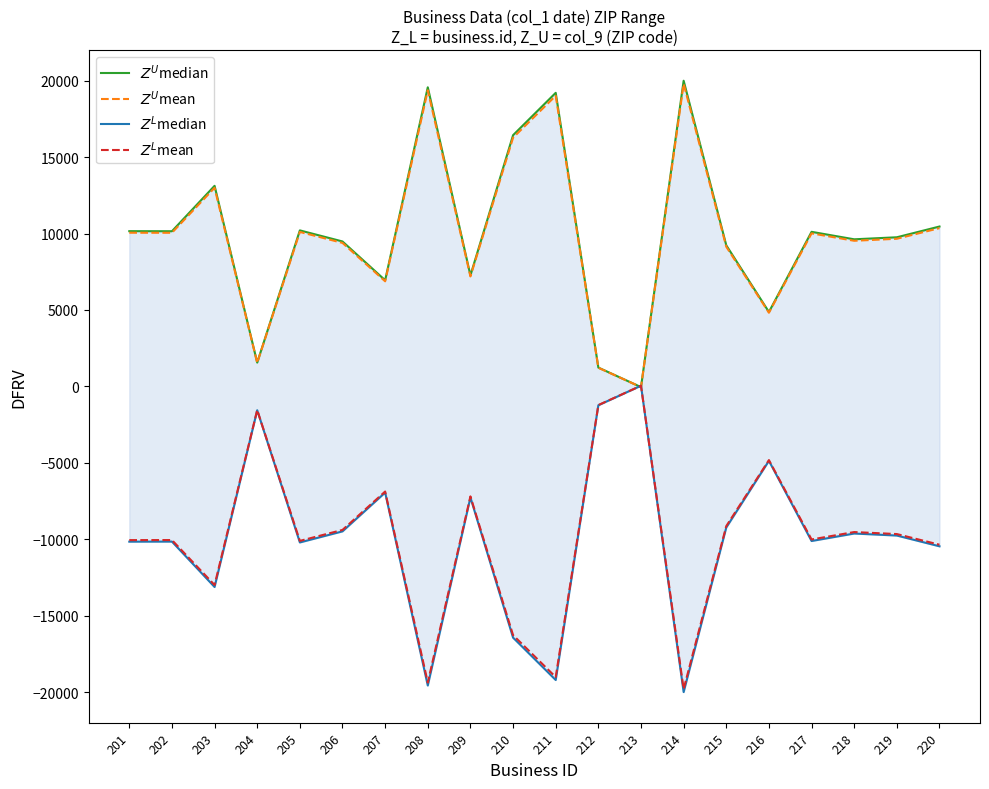

Between which two adjacent categories do $Z^L$median and $Z^L$mean first intersect?

212 and 213